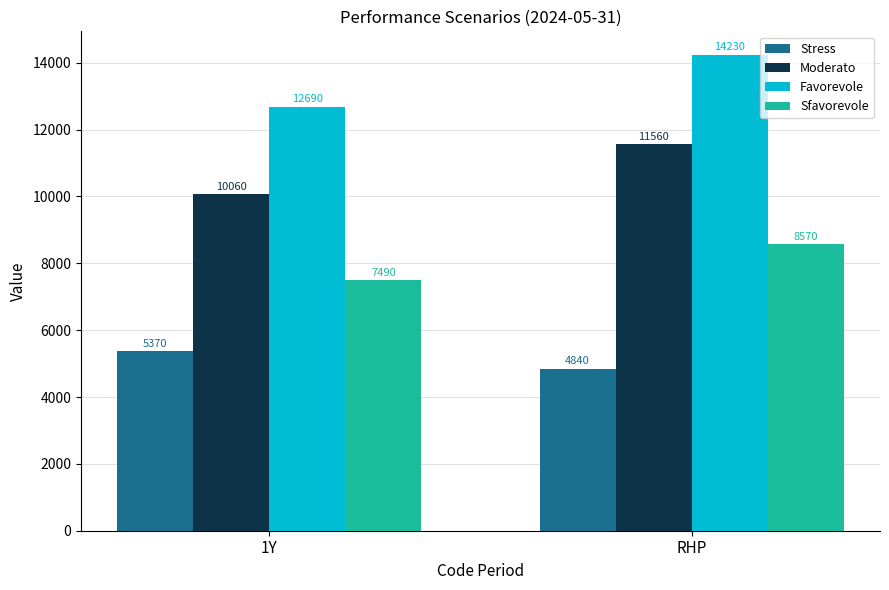

Reading right to left, extract all data points from this chart.

Stress: 4840	5370
Moderato: 11560	10060
Favorevole: 14230	12690
Sfavorevole: 8570	7490